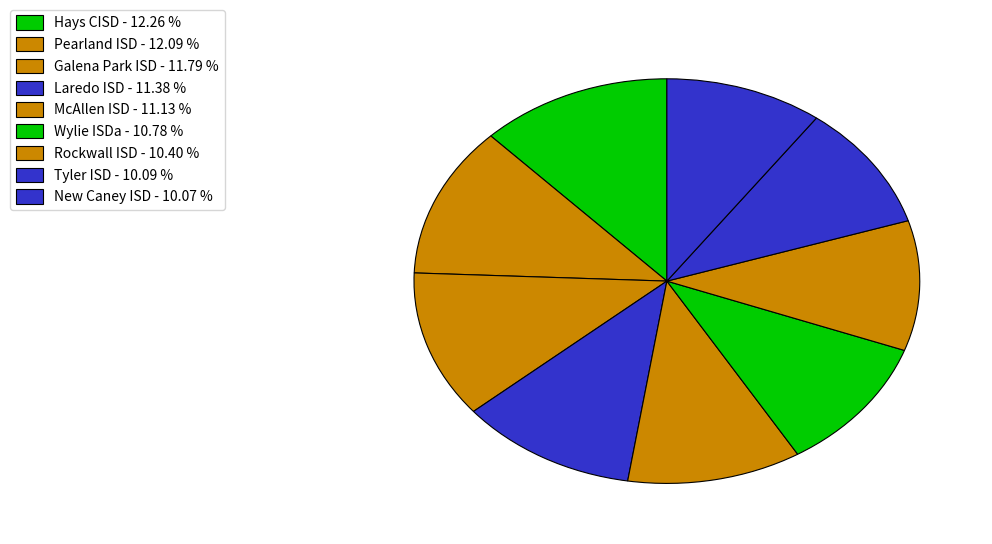

True or false: Galena Park ISD accounts for 6% of the total.

False